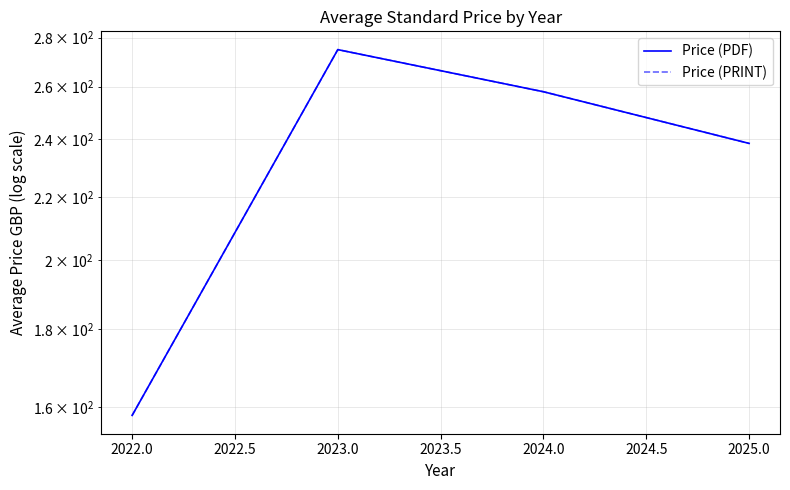

True or false: Price (PRINT) has a value of 238.6 at 2025.0.

True